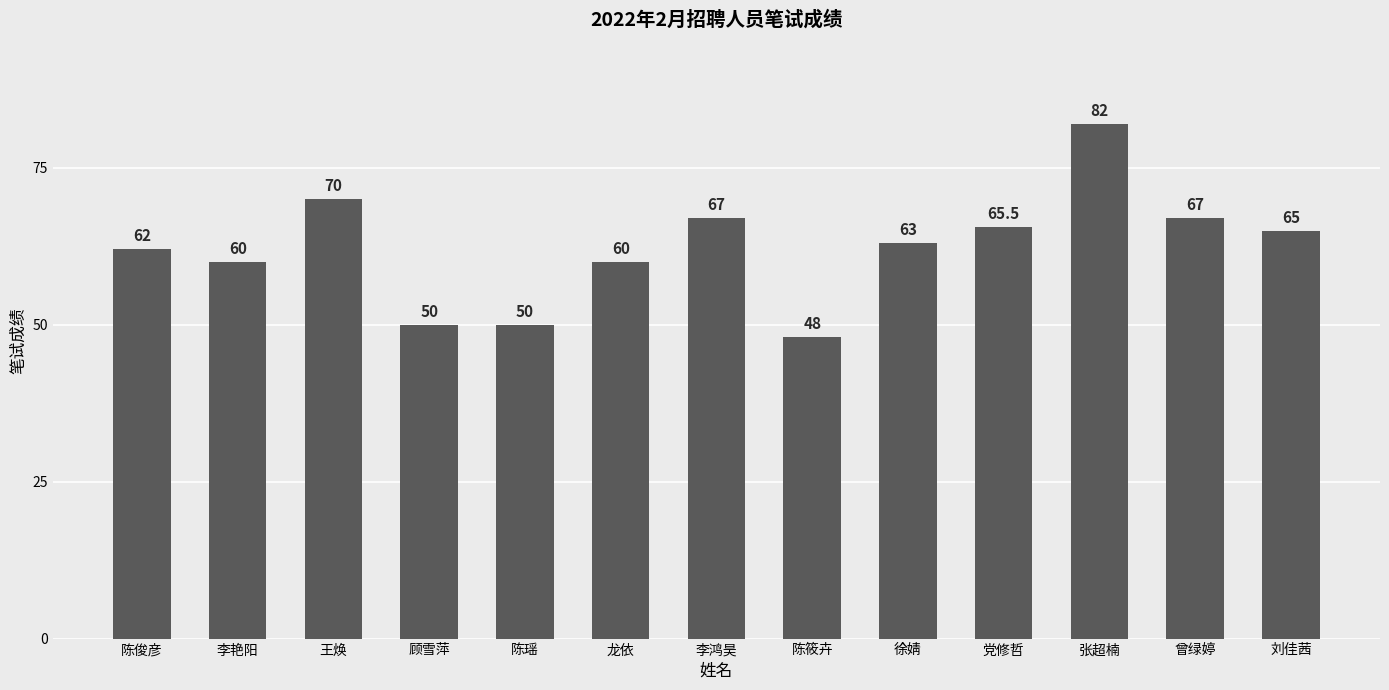

What is the sum of the values at 李艳阳 and 王焕?

130.0